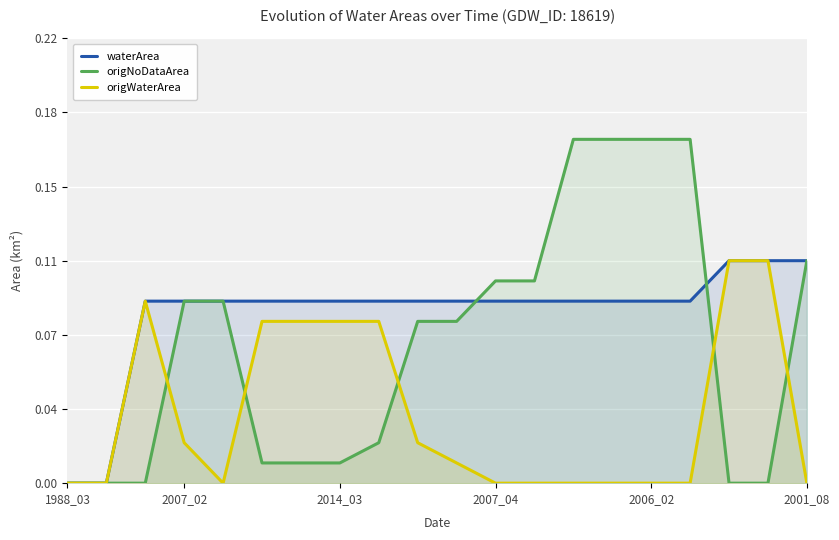

True or false: origWaterArea and origNoDataArea intersect in this chart.

True